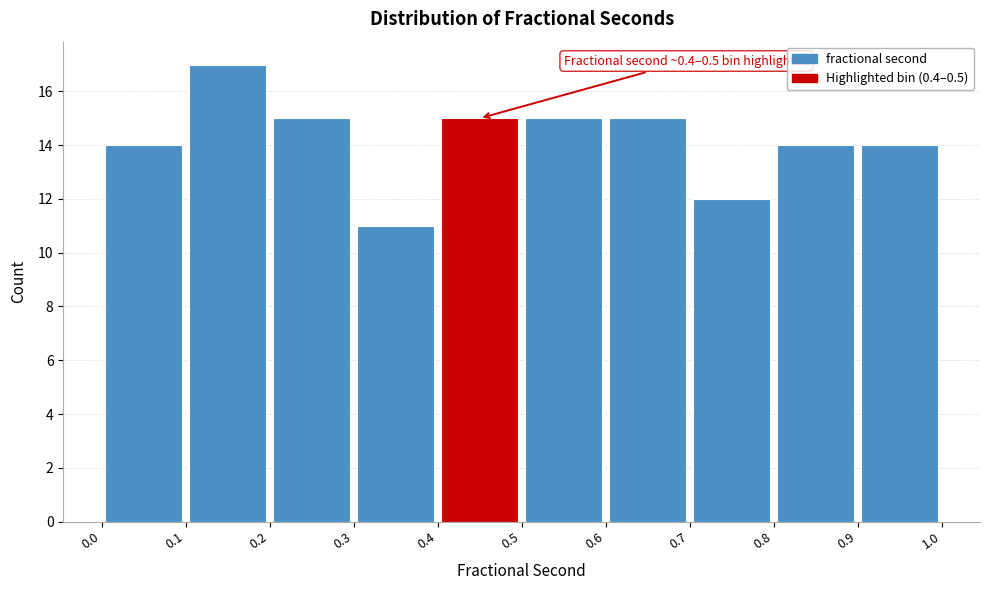

Which range on the x-axis has the tallest bar?

0.1 to 0.2